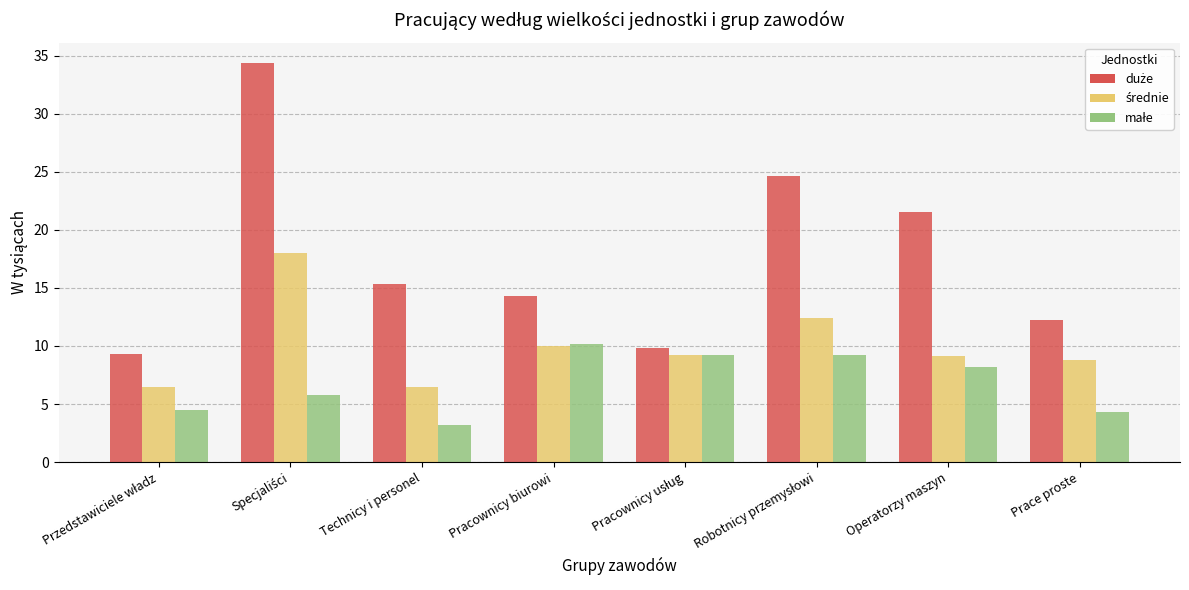

What is the total value across all series at Technicy i personel?

25.0